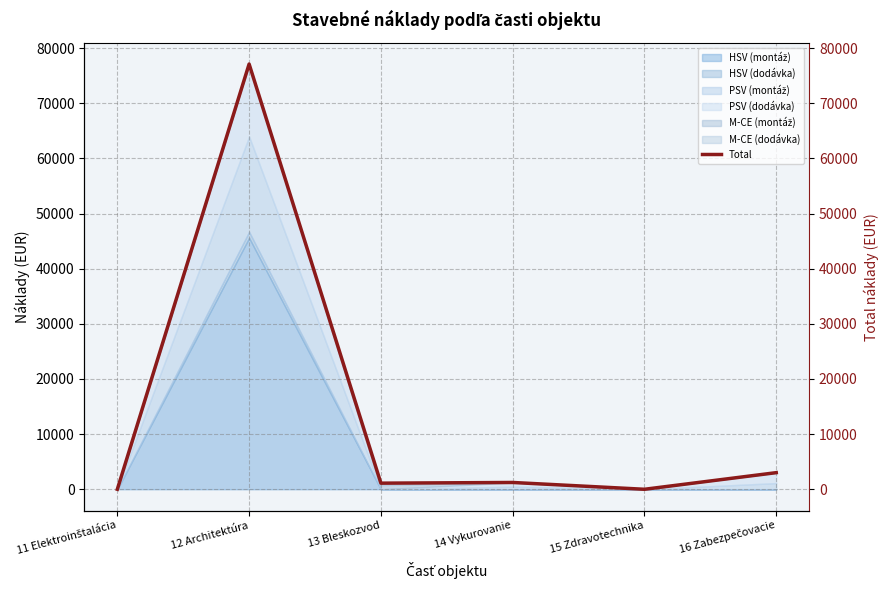

Rank the categories by value from lowest to highest.

11 Elektroinštalácia, 15 Zdravotechnika, 13 Bleskozvod, 14 Vykurovanie, 16 Zabezpečovacie, 12 Architektúra